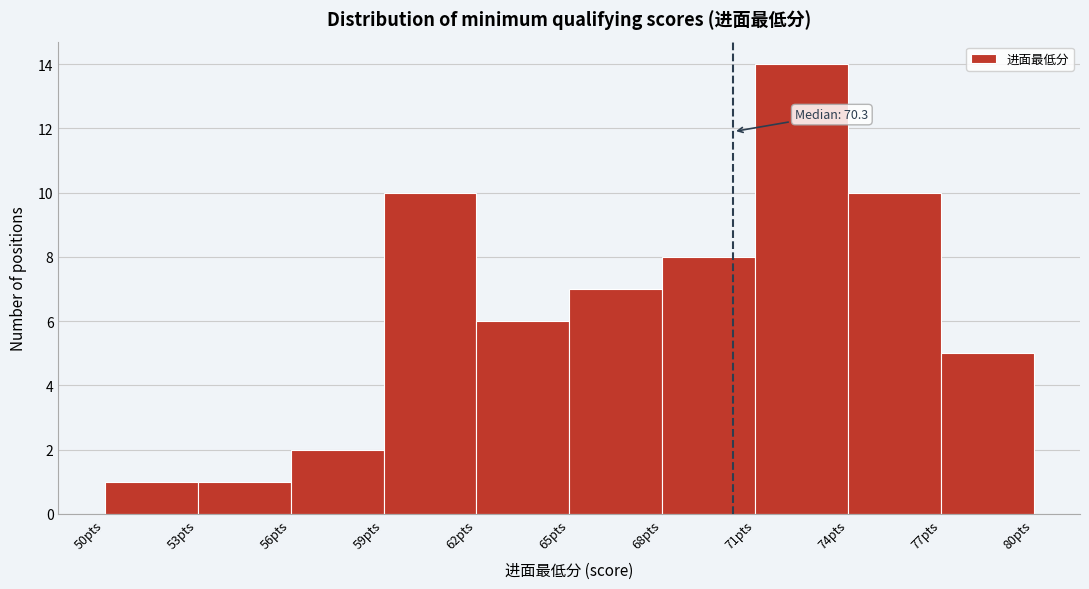

Which range on the x-axis has the tallest bar?

71 to 74